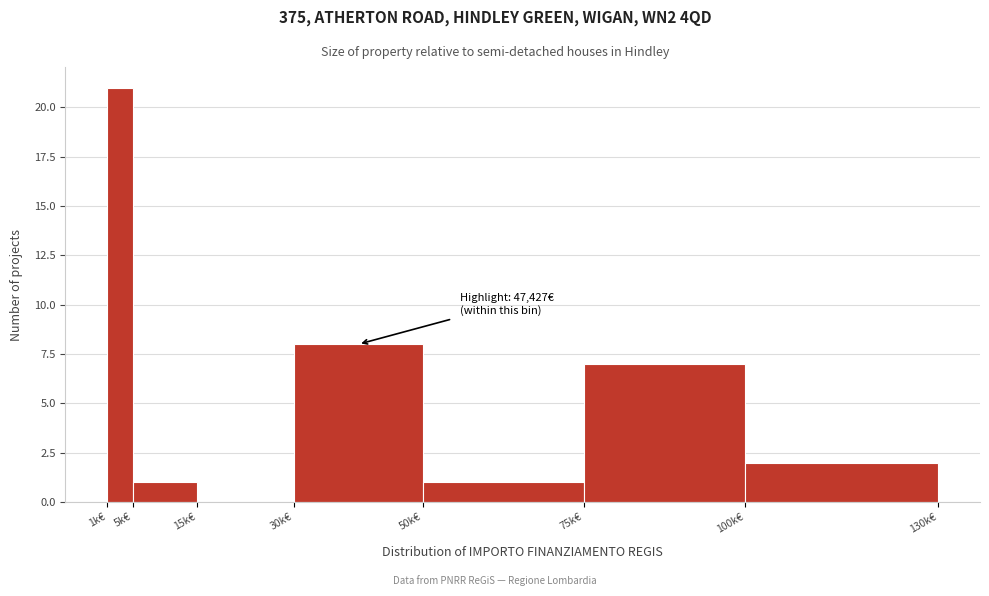

Reading right to left, extract all data points from this chart.

100k€=2	75k€=7	50k€=1	30k€=8	15k€=0	5k€=1	1k€=21